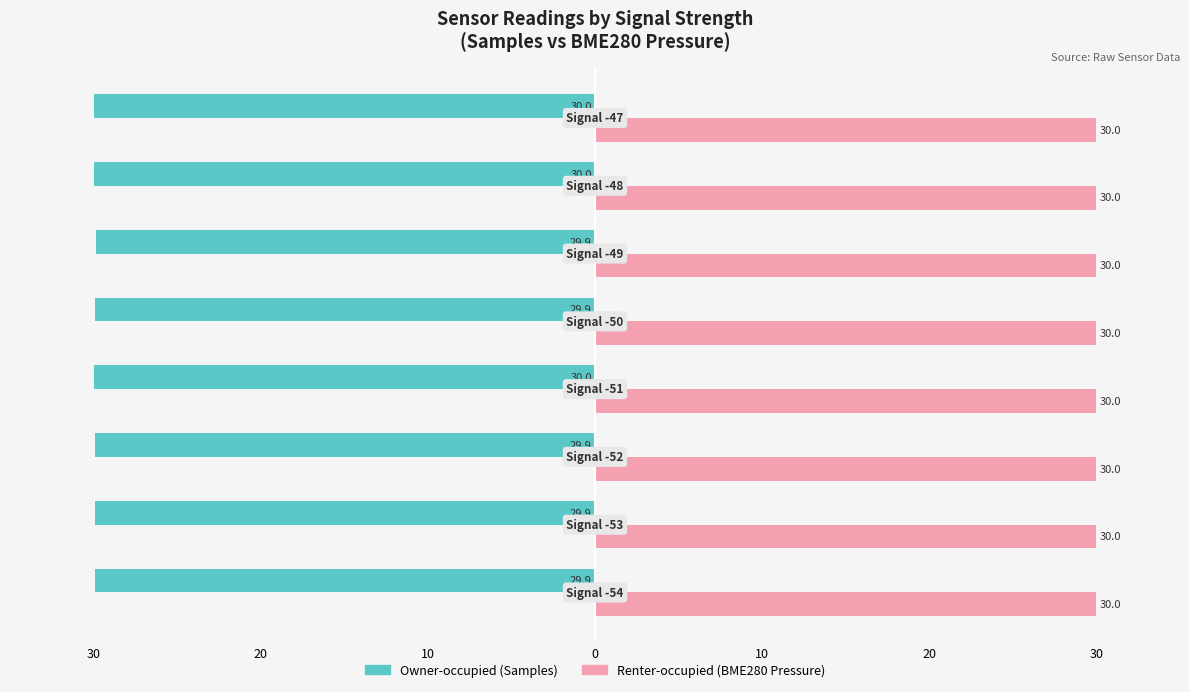

Which series has the largest range (max minus min)?

Owner-occupied (Samples)